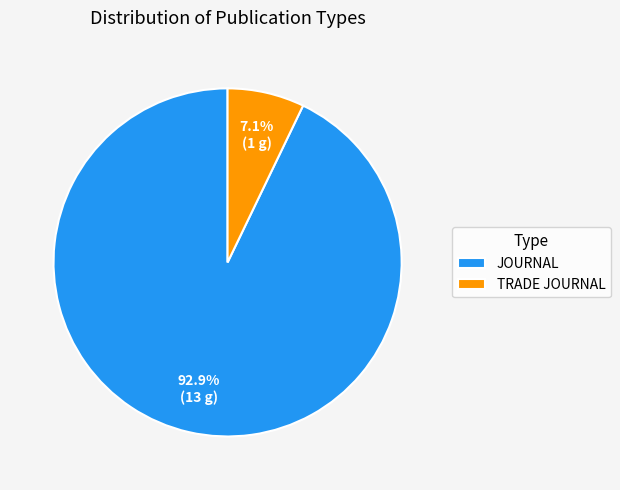

Does any single category account for the majority?

Yes